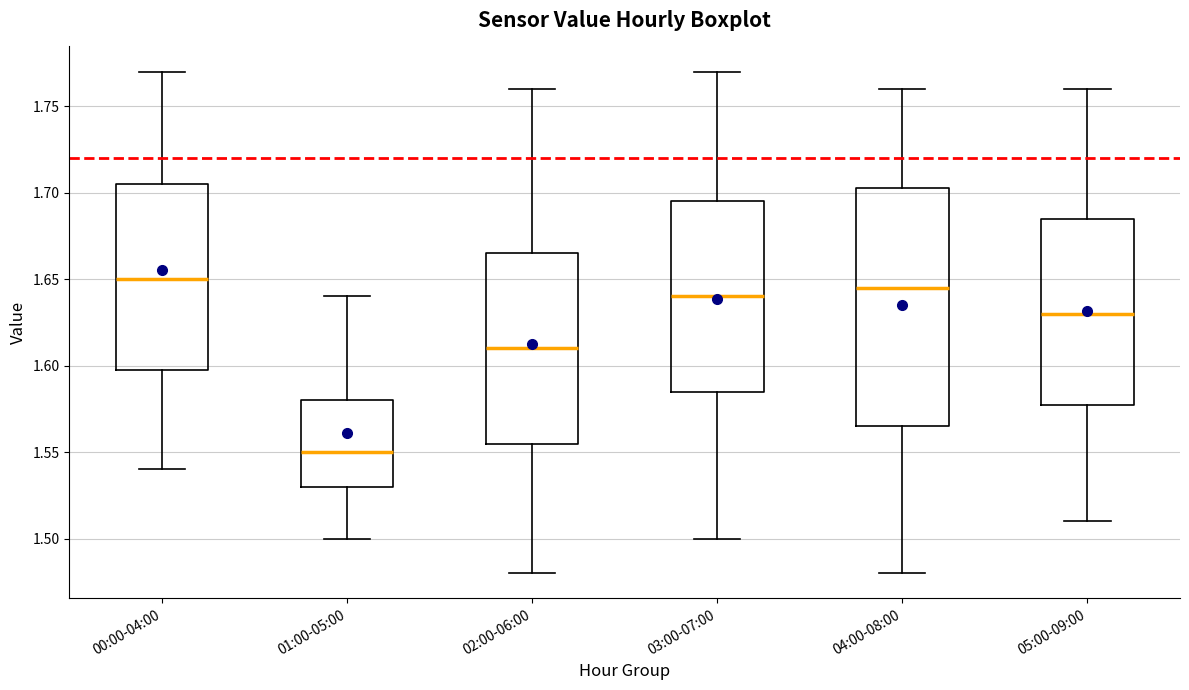

Which box has the lowest median line?

01:00-05:00